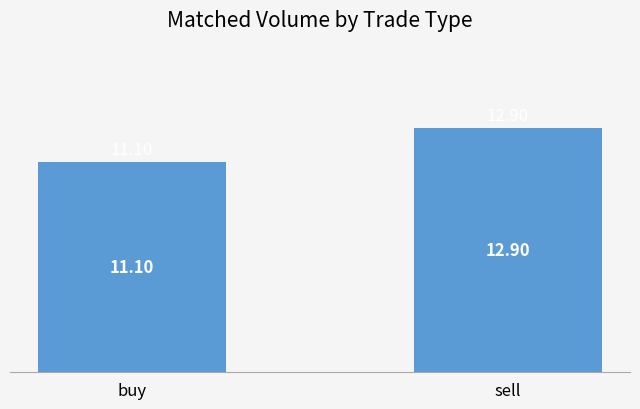

Does the chart contain stacked bars?

No